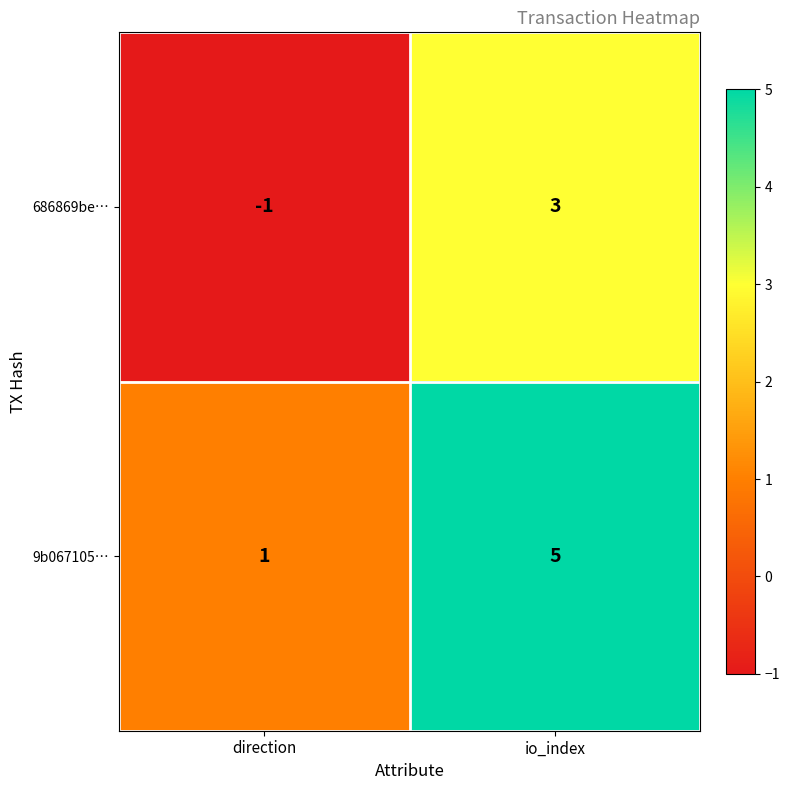

What is the spread (max minus min) of values at io_index?

2